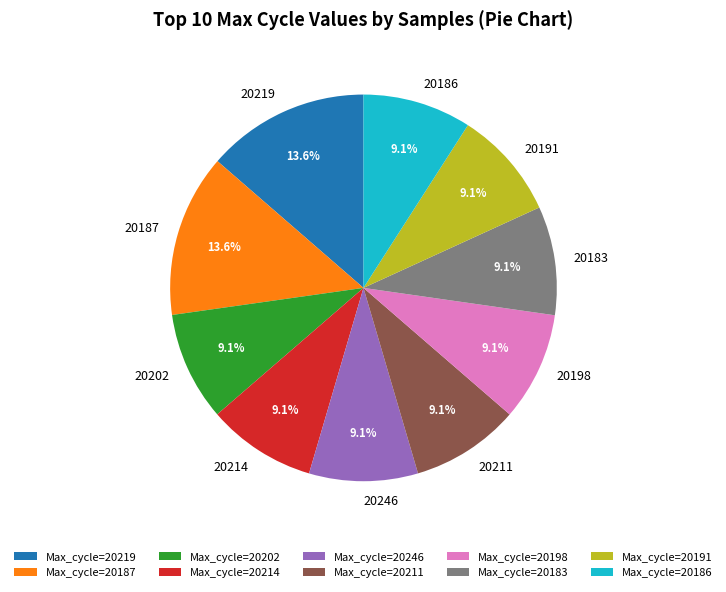

Is there any slice that represents more than half of the pie?

No